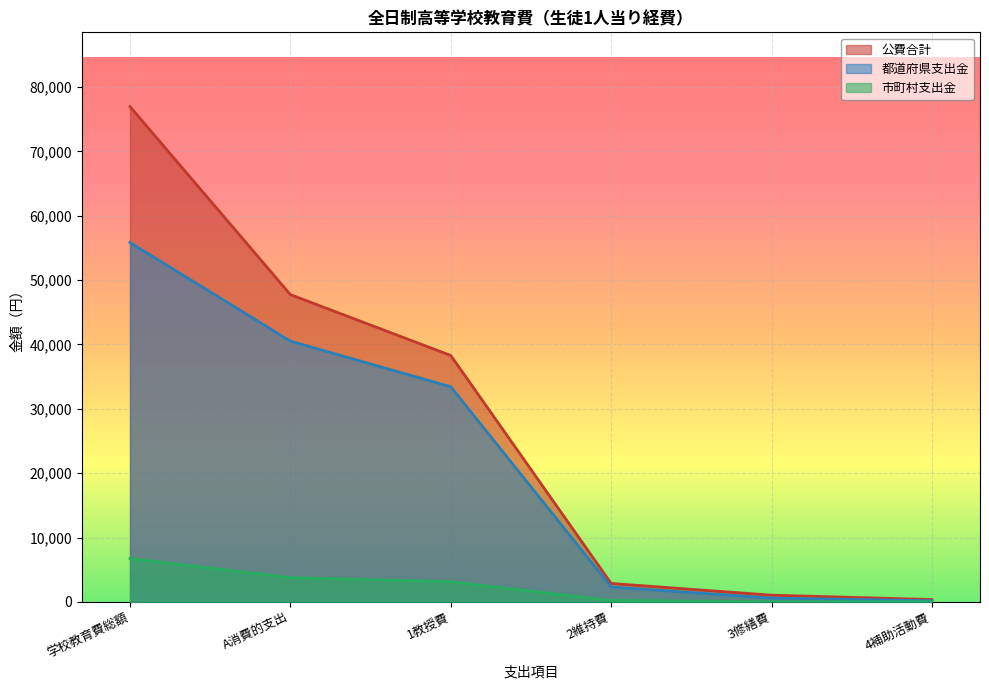

What is the label of the 5th point from the right?

A消費的支出